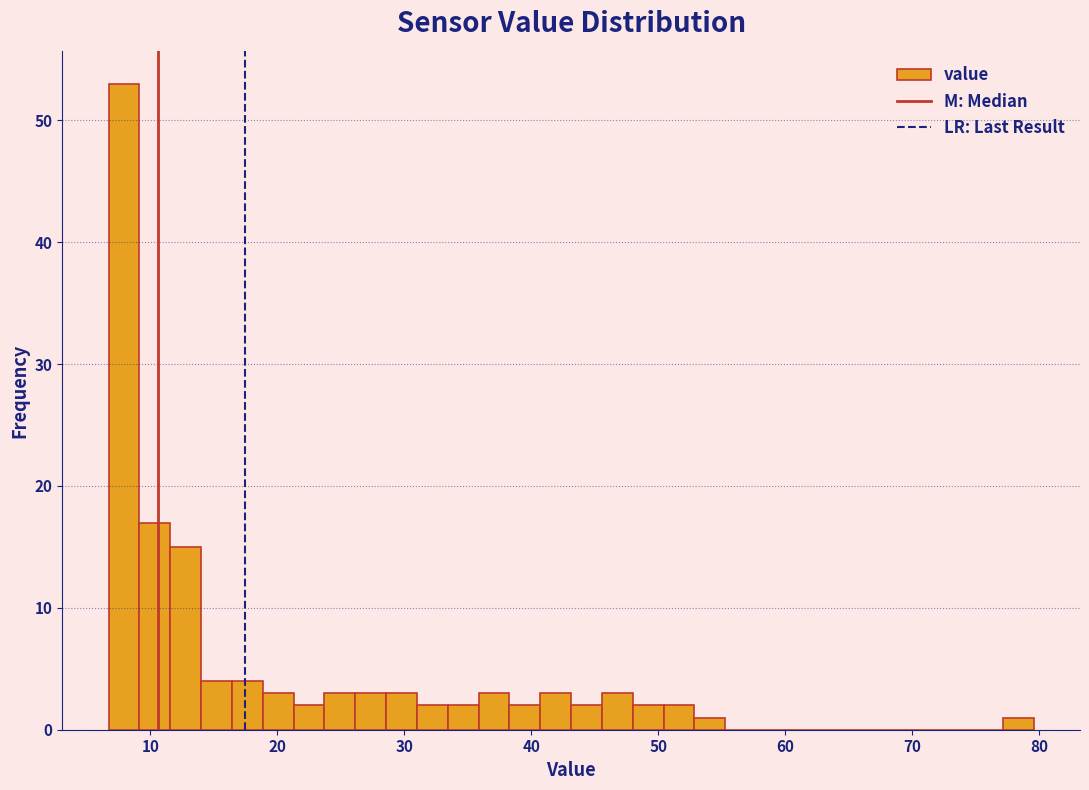

Around what value on the x-axis is the tallest bar? Give the approximate position of its centre, as read against the axis.

8